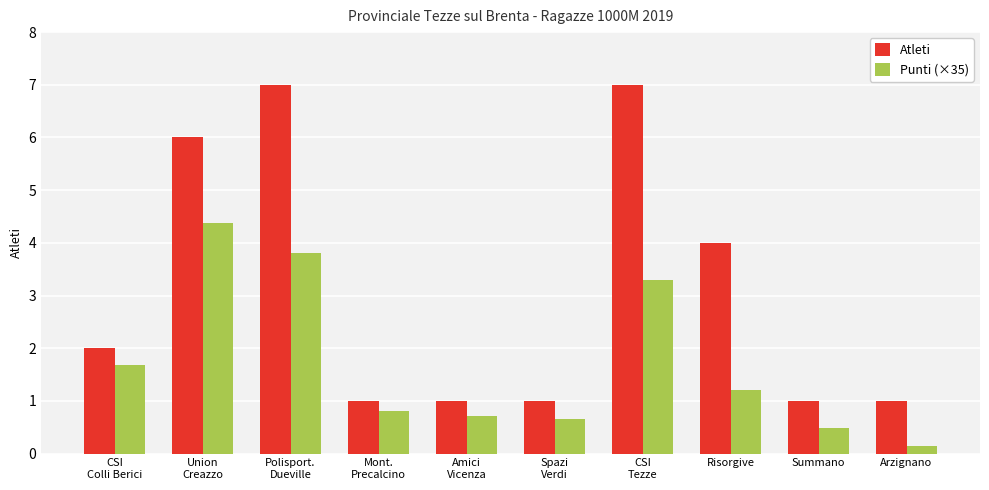

What is the total value across all series at Union
Creazzo?

10.4